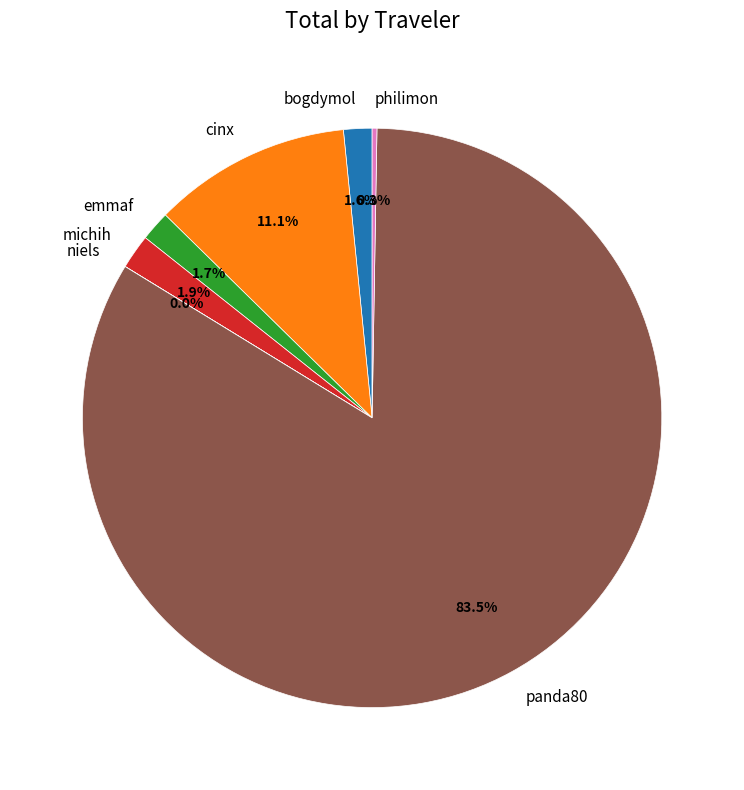

What percentage is NOT represented by bogdymol?

98.4%